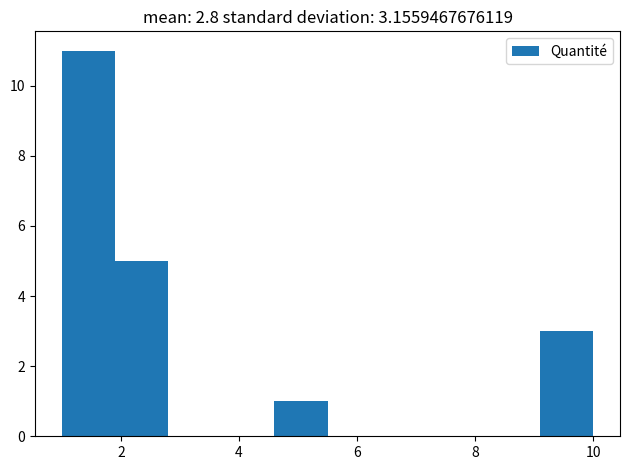

Over which range of the x-axis is the bar tallest?

1.0 to 1.9